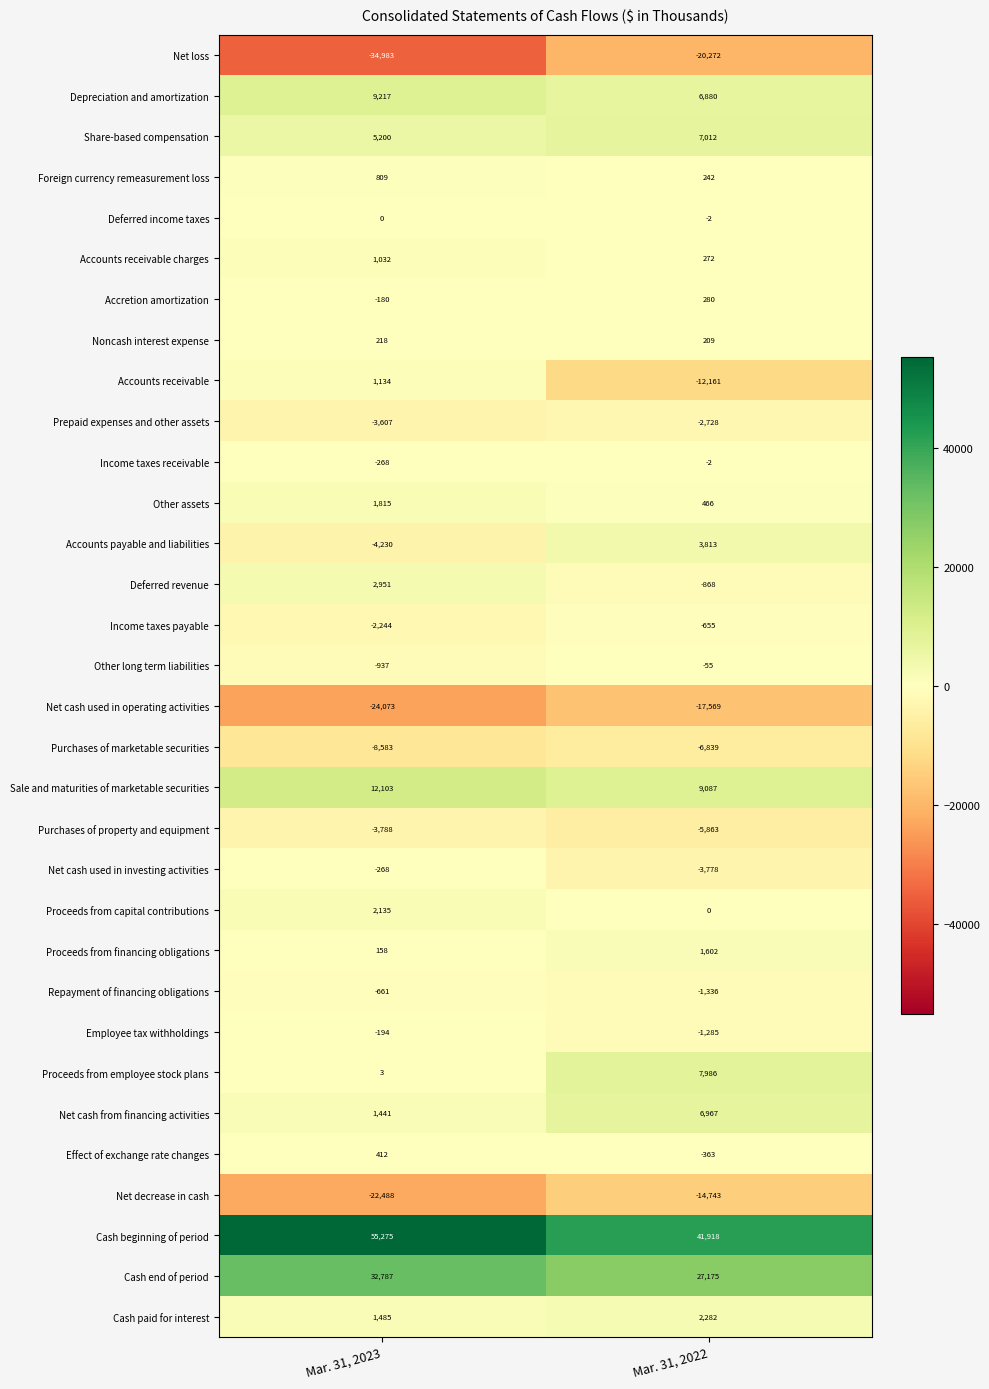

How many values in the Purchases of property and equipment series are below -3788?

1